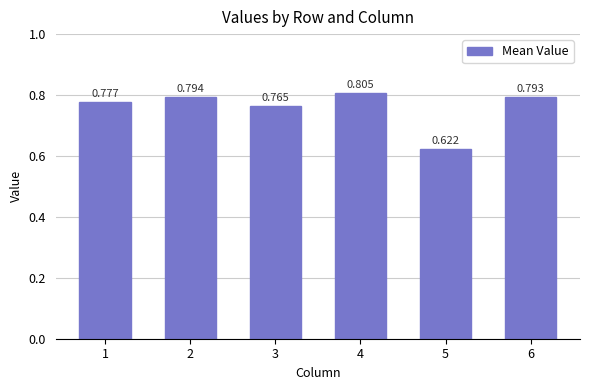

Does the chart contain stacked bars?

No